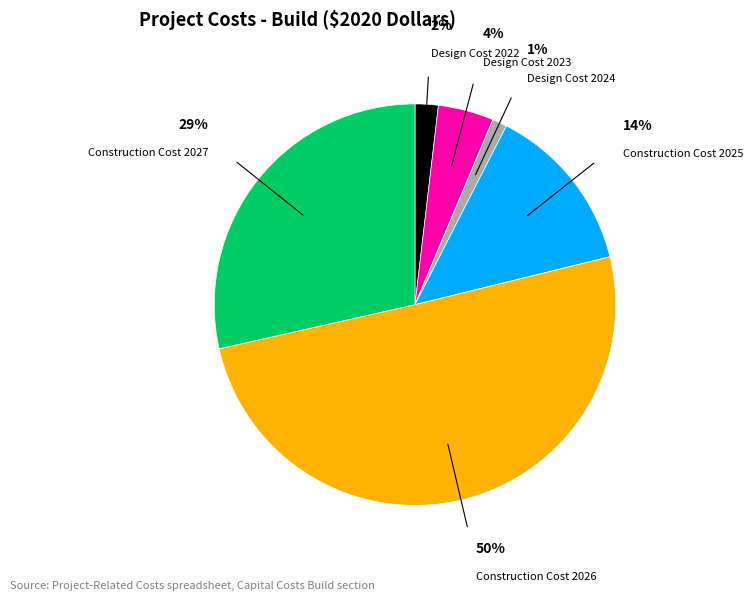

To the nearest percent, what is the average slice percentage?

17%